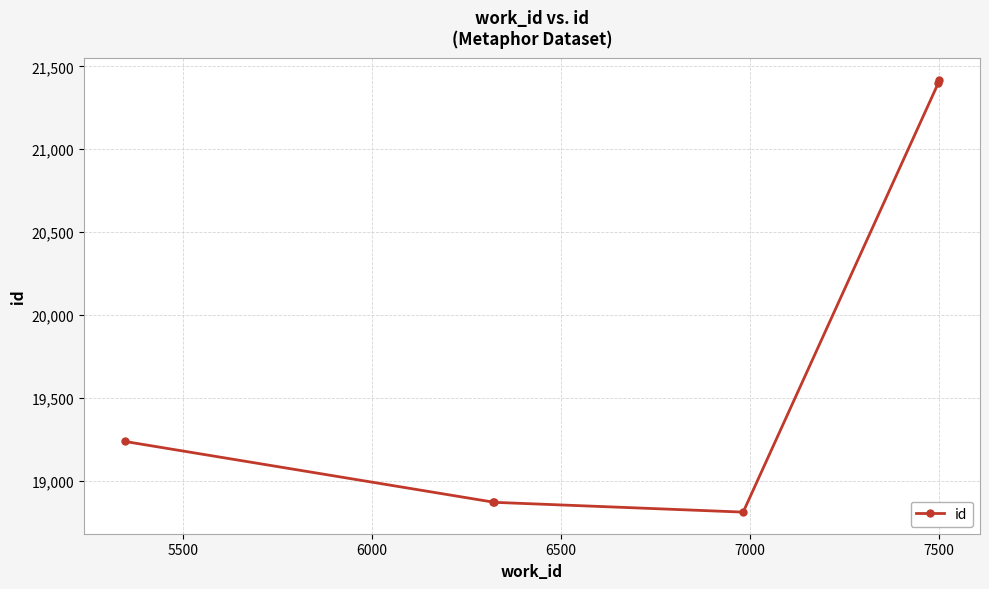

What is the smallest value displayed?

18814